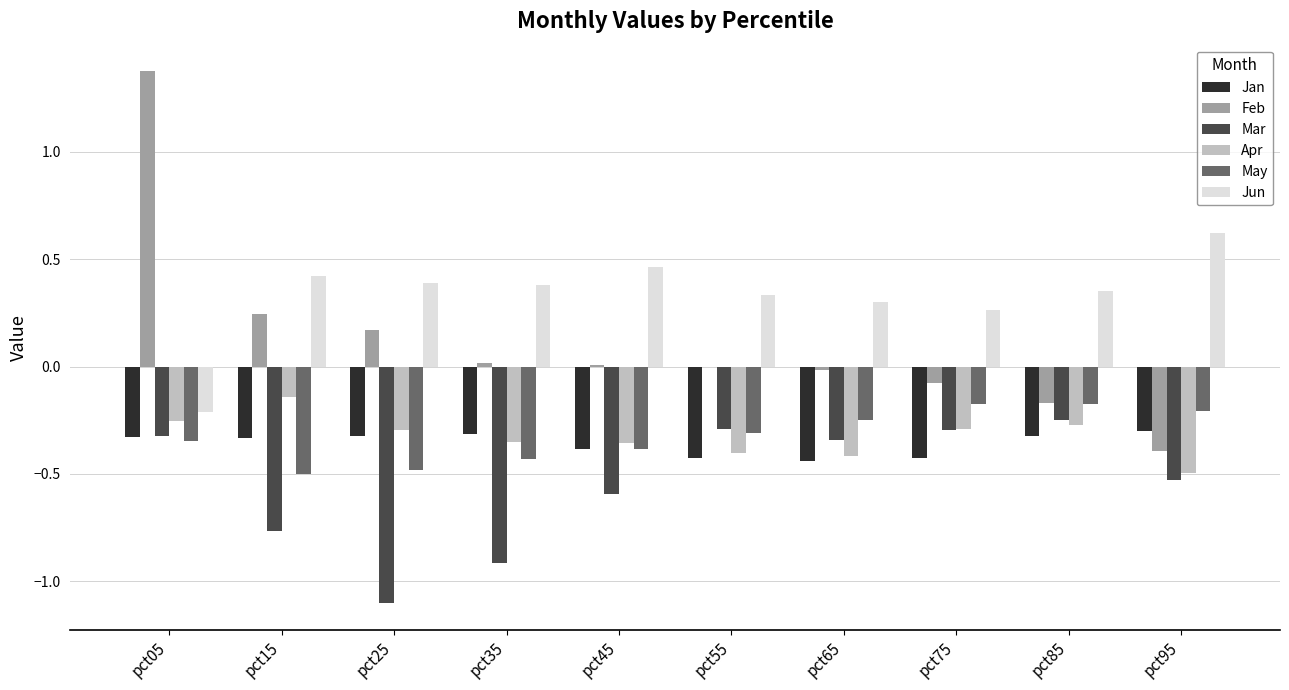

Which series changed the most between pct55 and pct75?

May